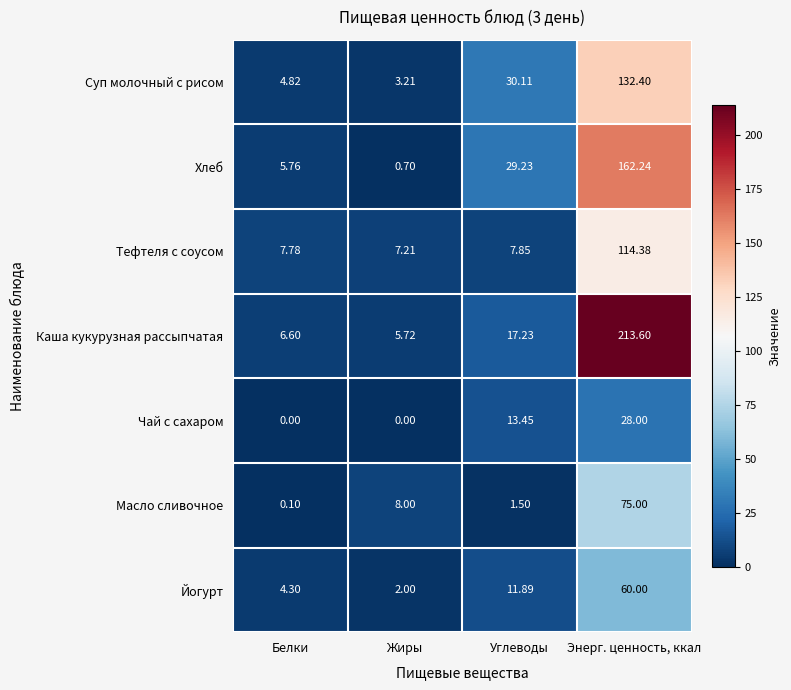

Which series changed the most between Белки and Энерг. ценность, ккал?

Каша кукурузная рассыпчатая